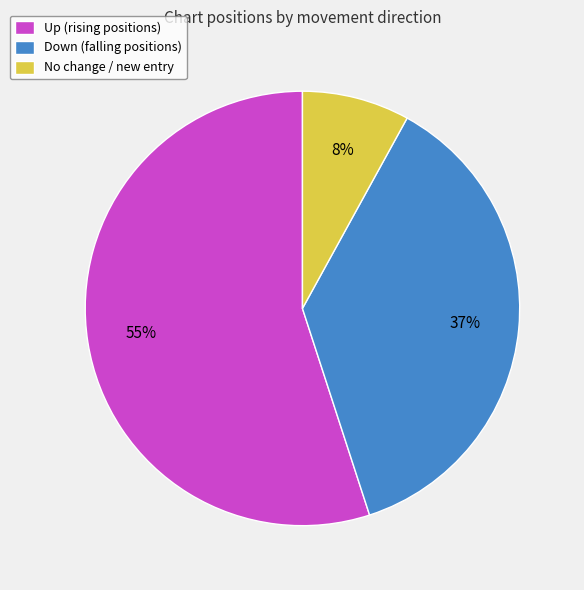

Which slice represents more than half of the pie?

Up (rising positions)